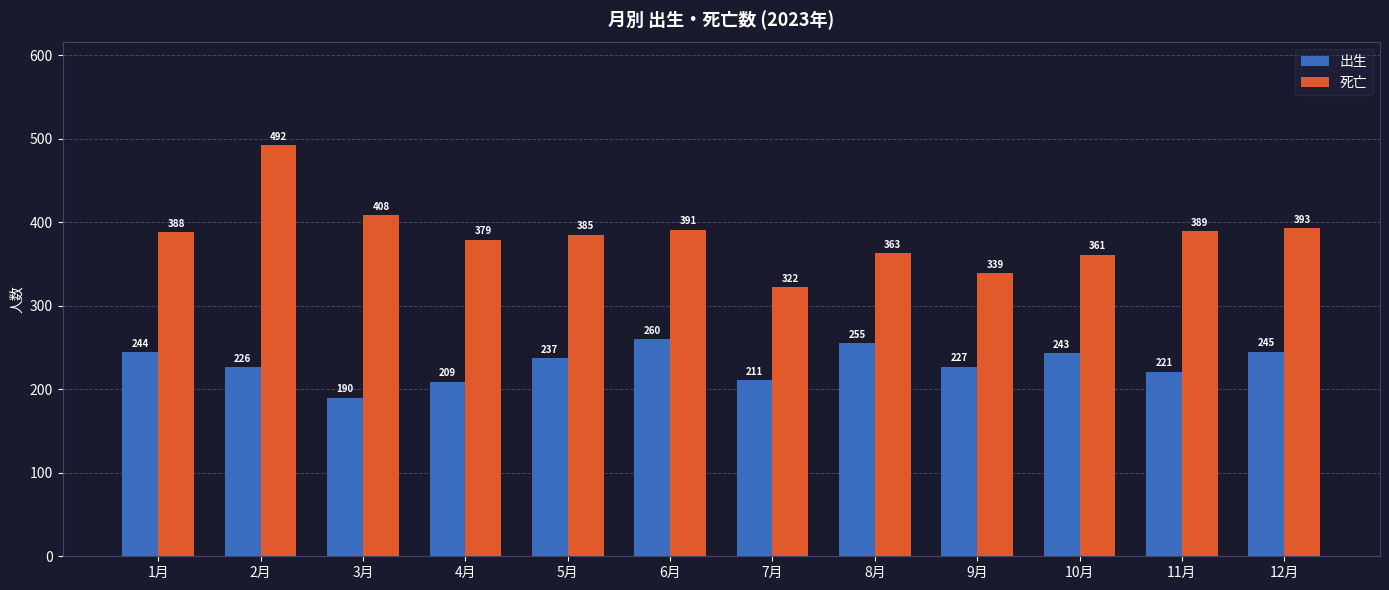

Where is 出生 nearest to the value 225?

2月